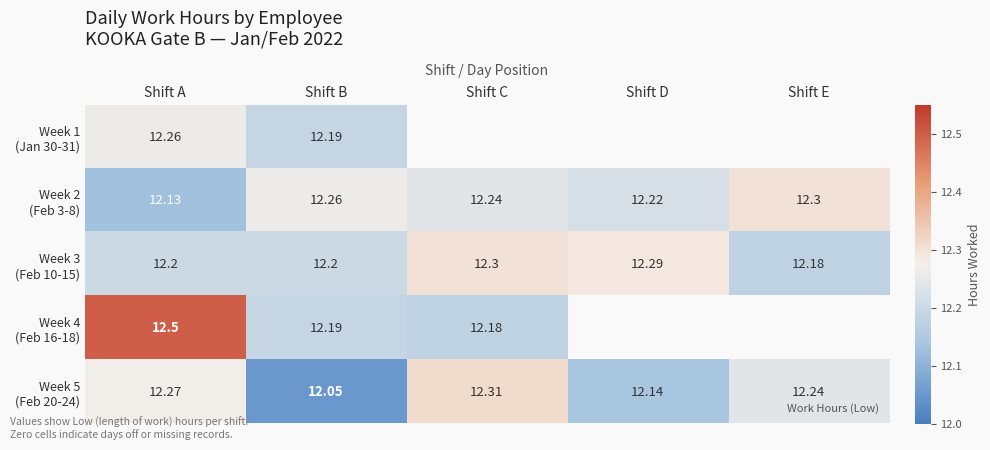

What is the greatest value displayed?

12.5